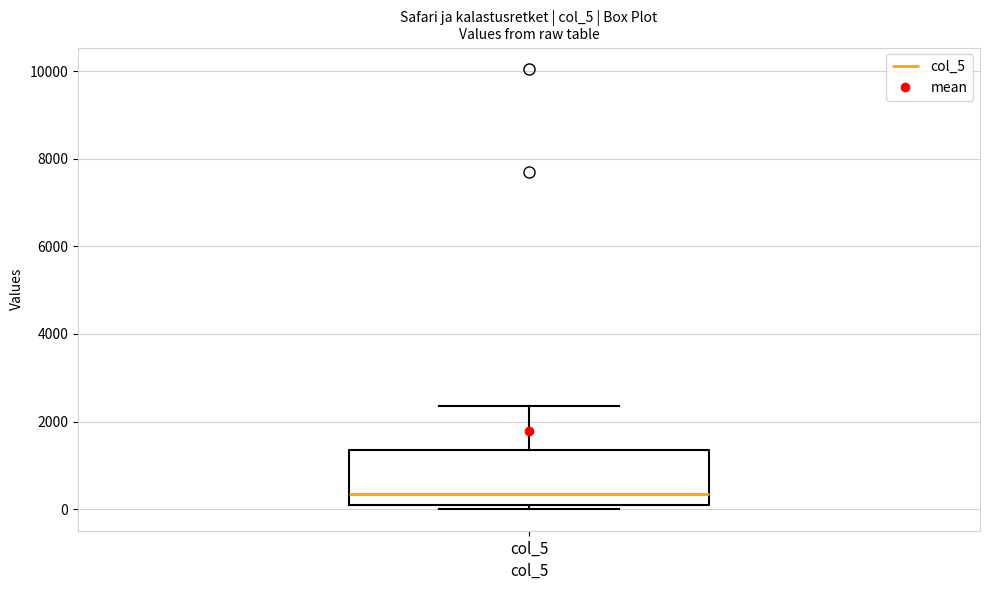

Transcribe this box plot: give where the median line is, the range the box spans, and where the two whiskers end, as read against the y-axis. The values are not printed on the chart, so give them approximately, as read against the axis.

median 400, box 0 to 1400, whiskers 0 (just below the box's lower edge) to 2400